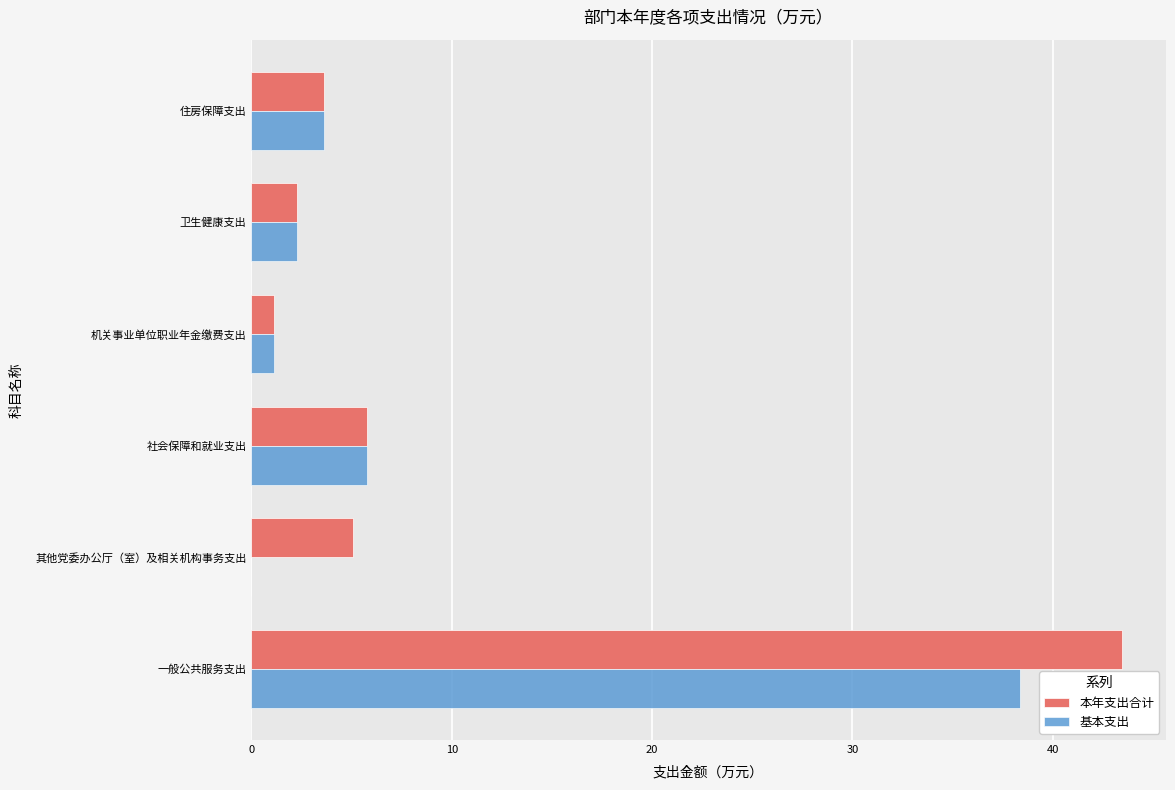

True or false: 本年支出合计 has a value of 43.5 at 一般公共服务支出.

True